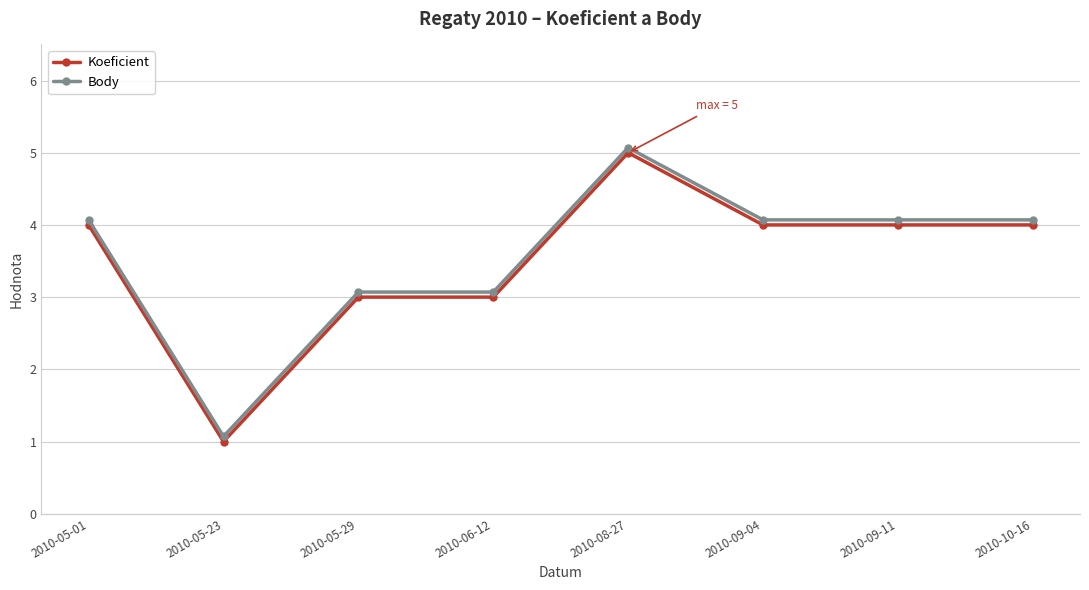

What are all the series names shown in the legend?

Koeficient, Body